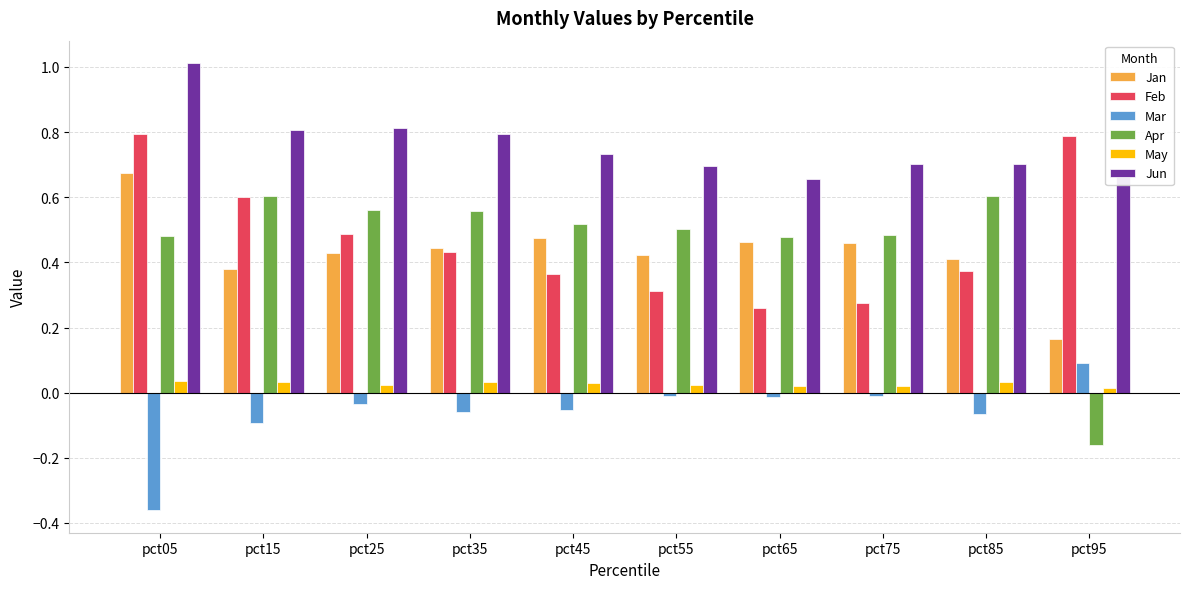

At which label is Apr closest to 0?

pct95